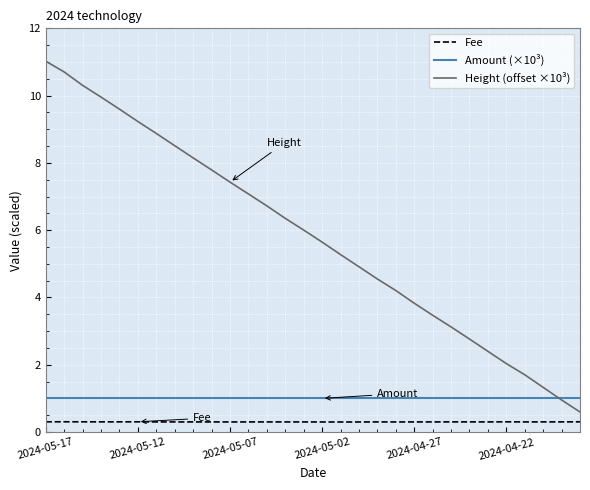

What is the highest value of the Height (offset ×10³) series?

11.0